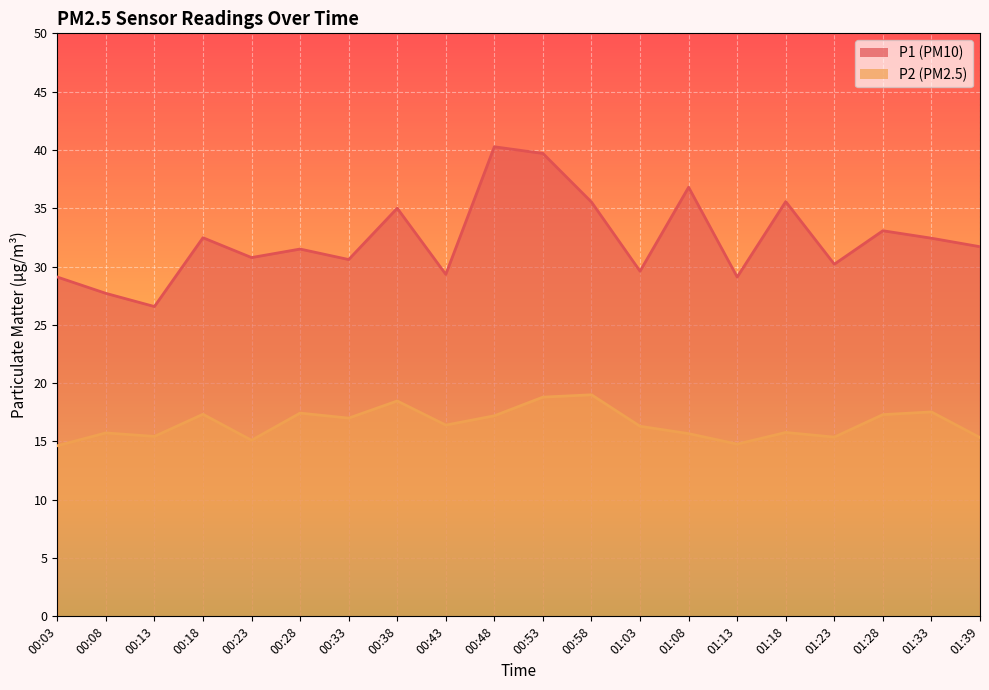

Is it true that P1 equals 10.9 at 00:58?

False